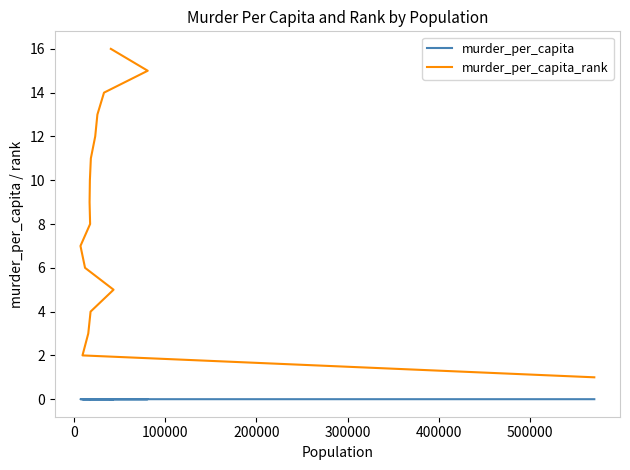

True or false: murder_per_capita_rank and murder_per_capita intersect in this chart.

False